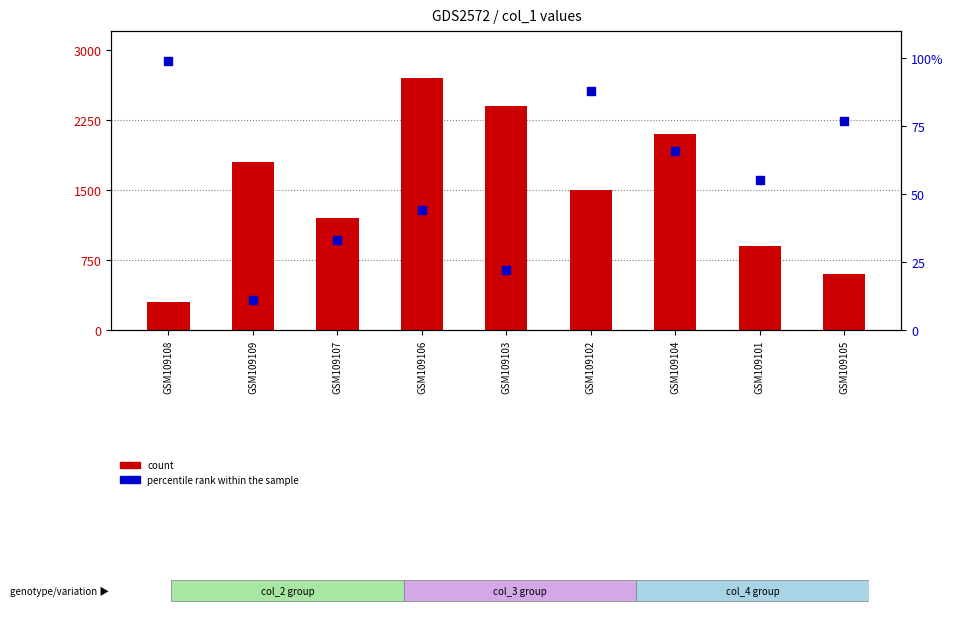

Which series has the largest Y range (max minus min)?

col_2 (count)